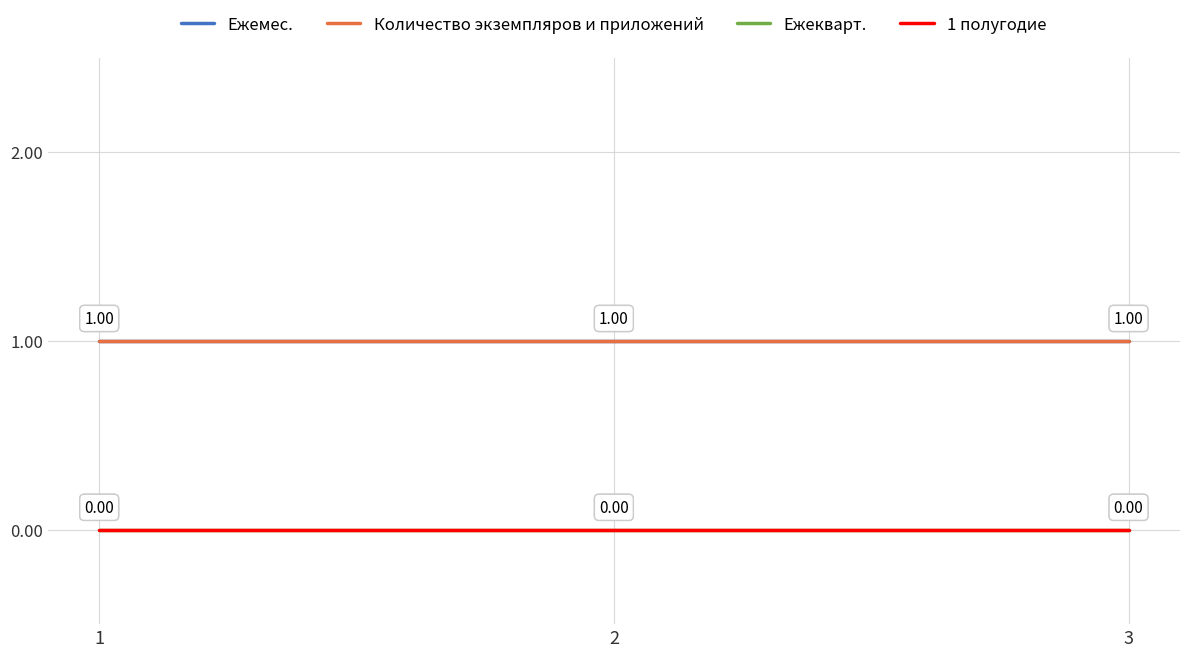

What is the maximum value for Количество экземпляров и приложений?

1